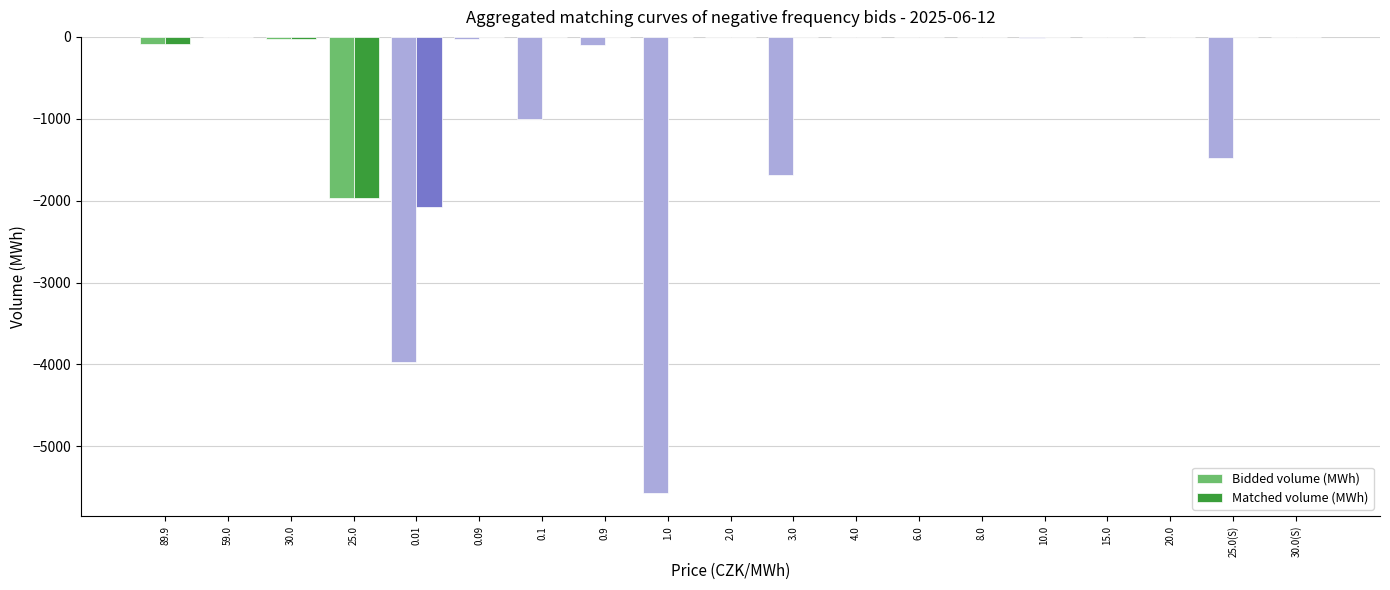

Which series has the largest total across all categories?

Matched volume (MWh)